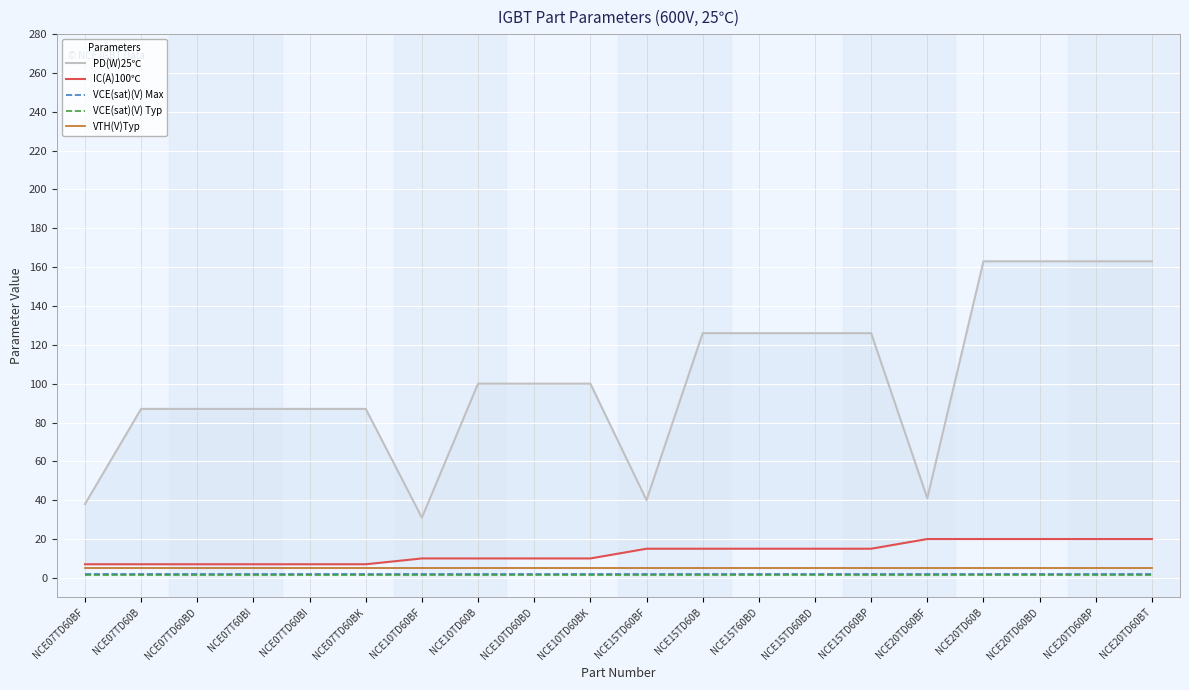

What is the sum of all VCE(sat)(V) Typ values?

34.0